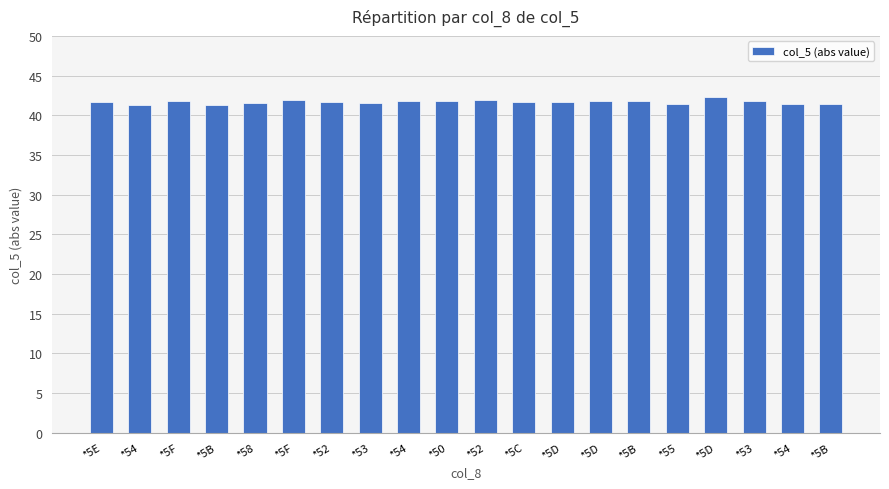

Are the bars horizontal?

No